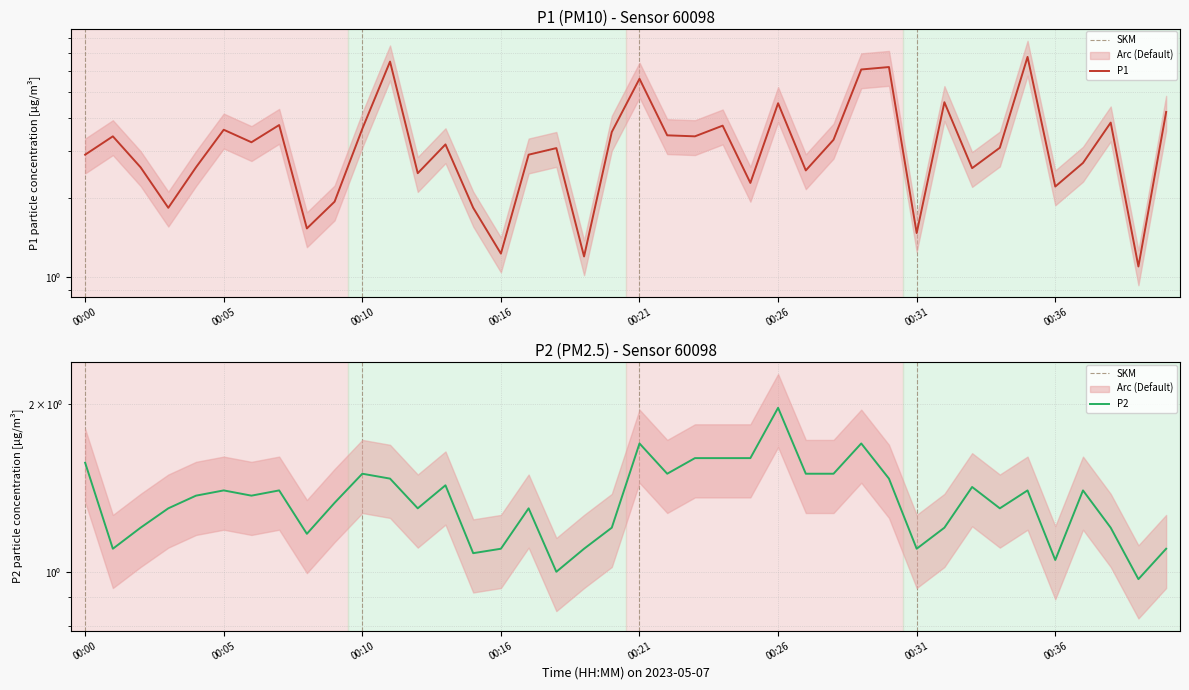

In P2, how many points are higher than both neighbors (excluding endpoints)?

11